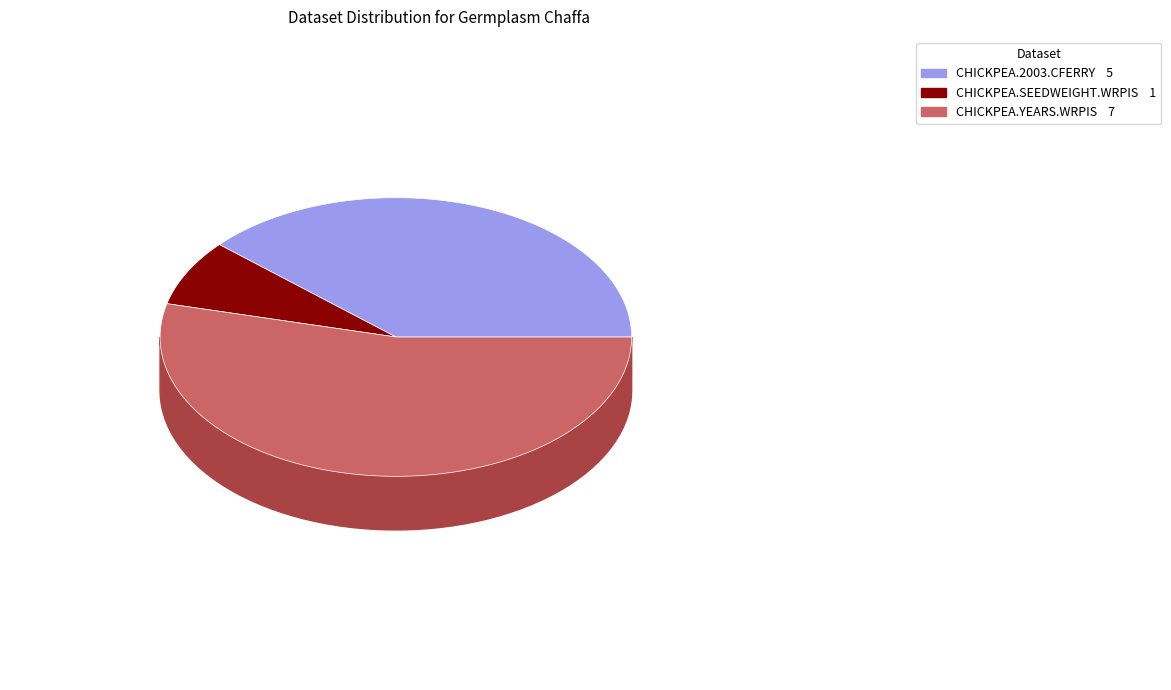

To the nearest percent, what percentage of the pie is CHICKPEA.2003.CFERRY?

38%